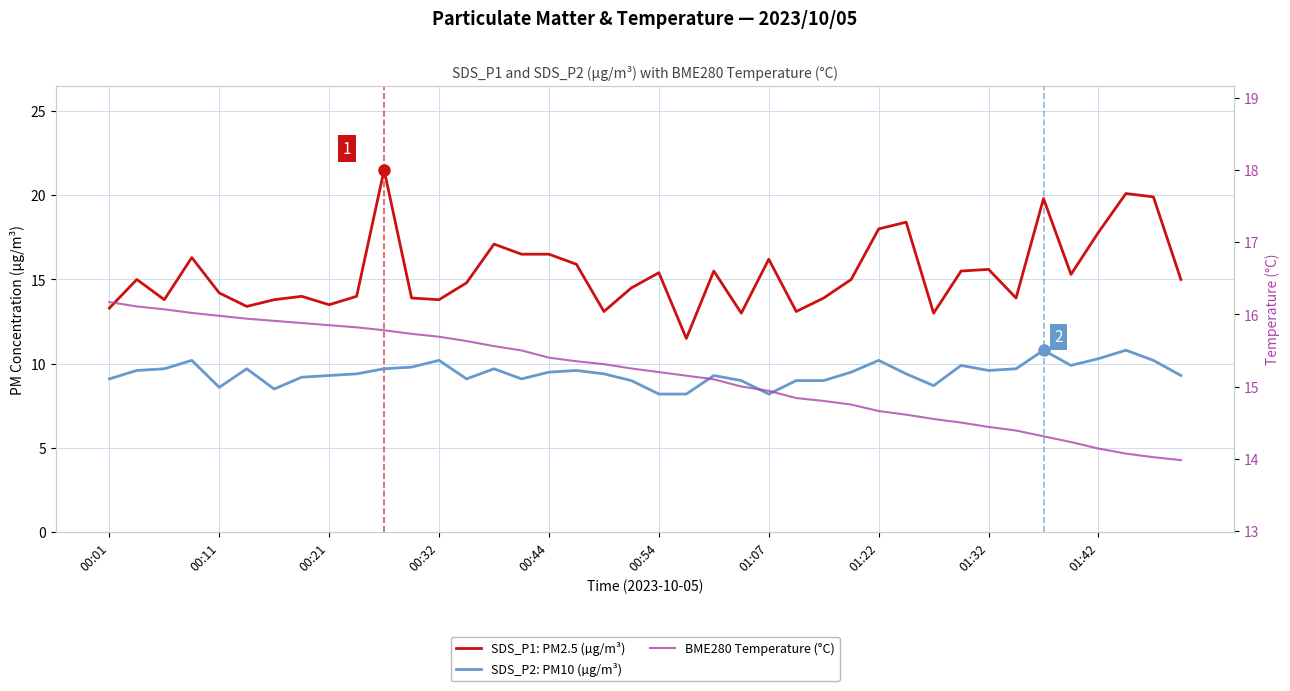

How many interior local peaks does the SDS_P2: PM10 (µg/m³) series have?

10